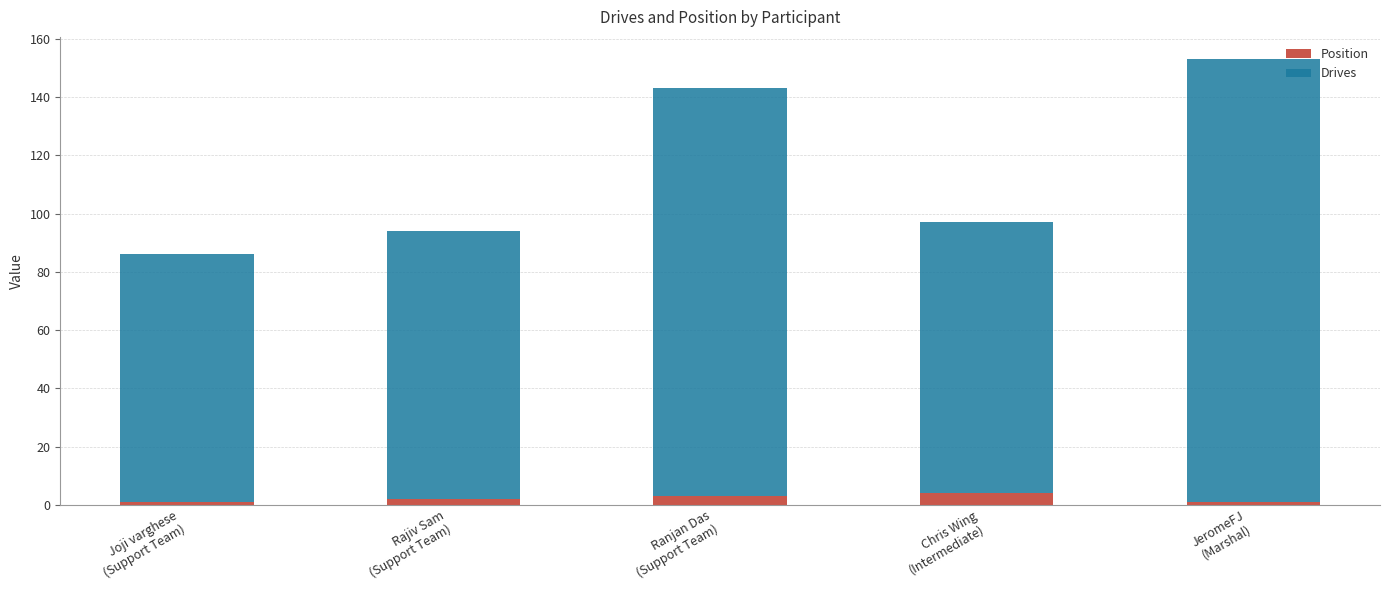

What is the sum of all Position values?

11